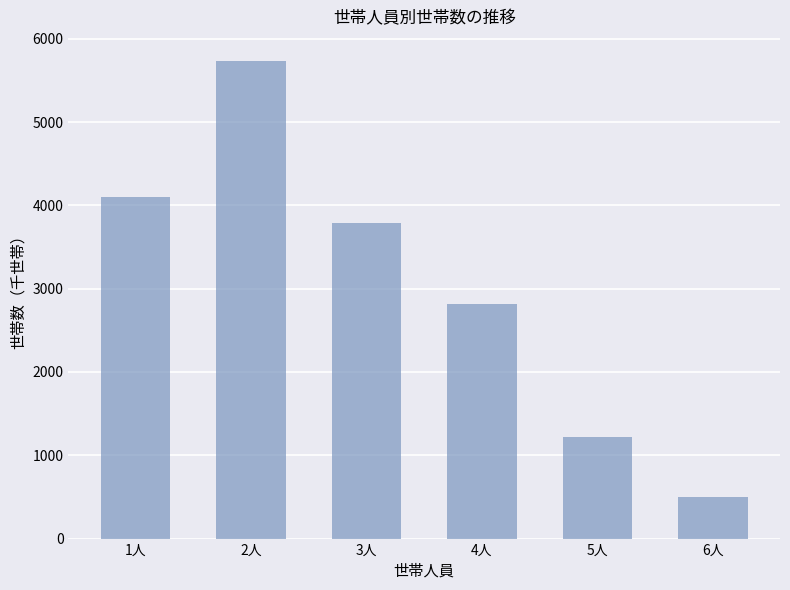

Rank the categories by value from highest to lowest.

2人, 1人, 3人, 4人, 5人, 6人